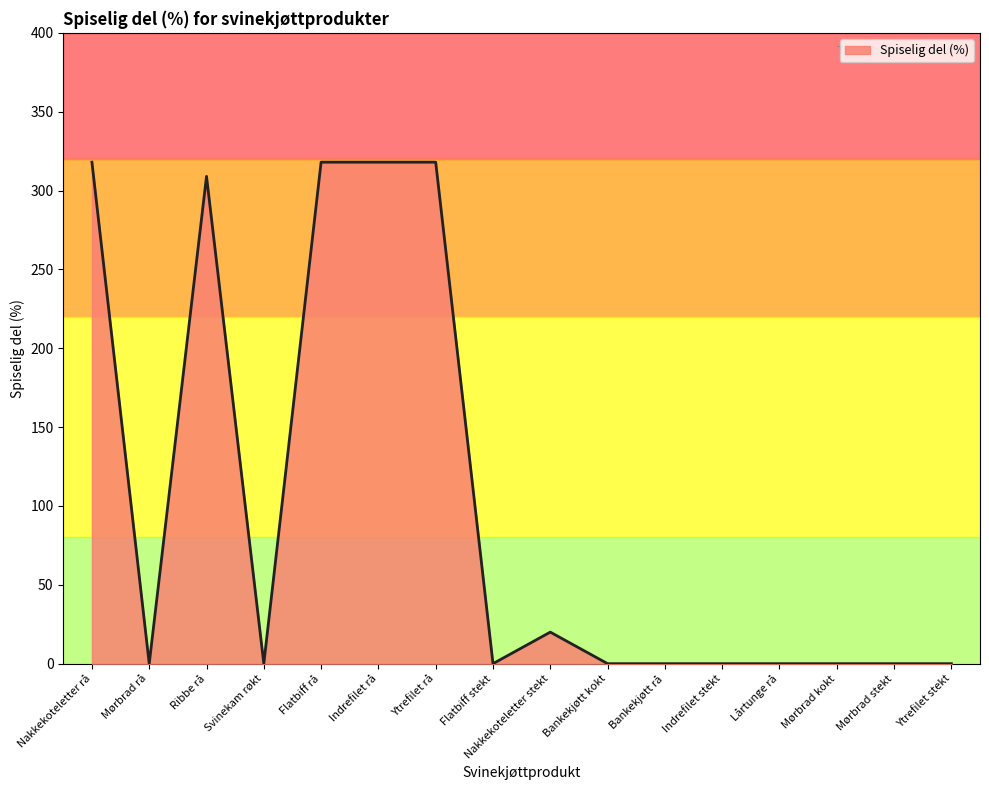

Does the chart display data point markers on the line(s)?

No